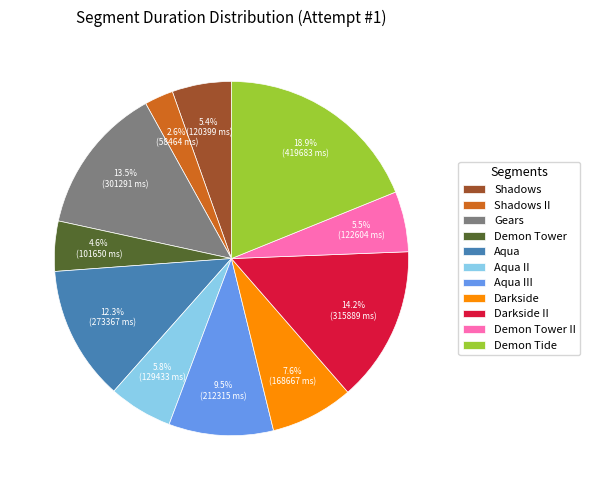

The Demon Tide slice represents 19% of the pie. True or false?

True